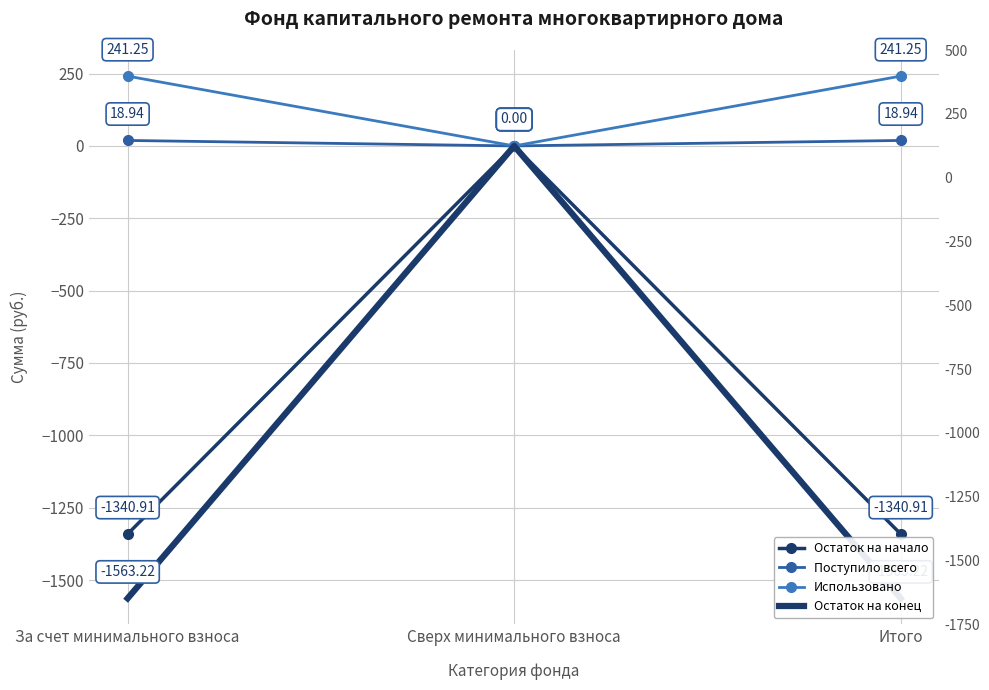

Which series has the largest total across all categories?

Использовано